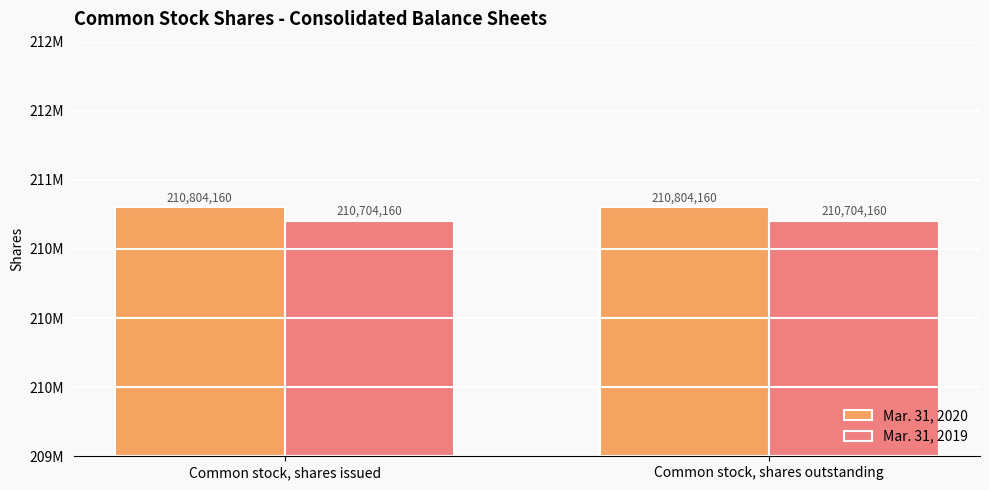

What position from the right is Common stock, shares outstanding?

1